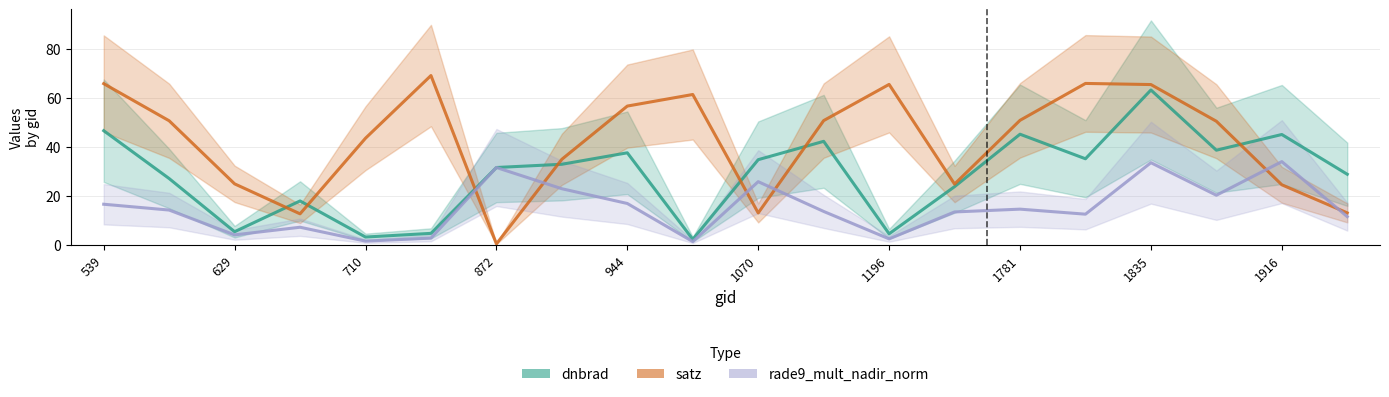

The dnbrad series shows 56.4 at 1142. True or false?

False